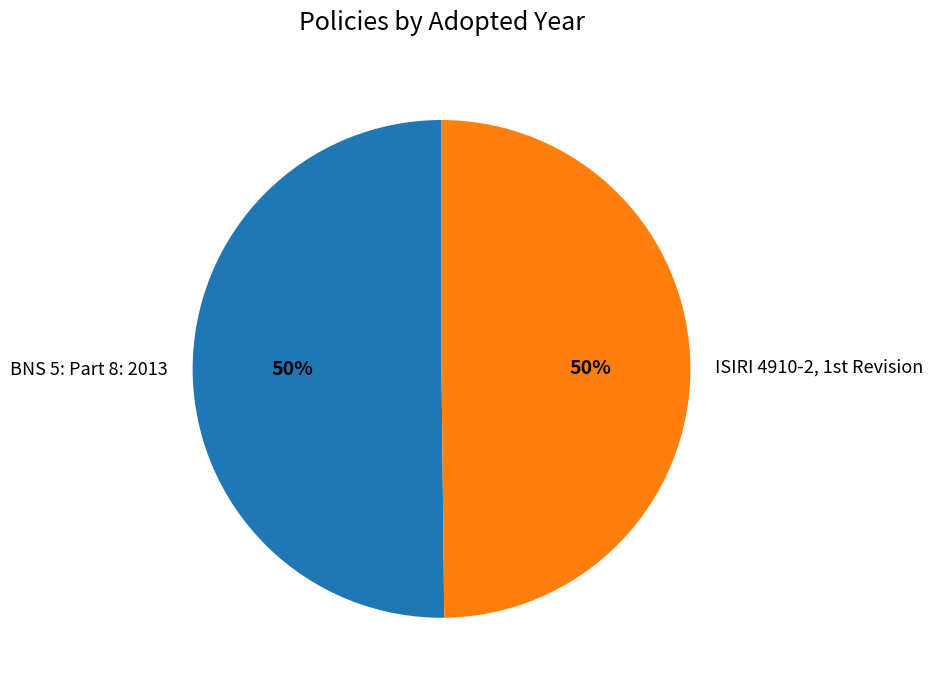

To the nearest percent, what is the average slice percentage?

50%